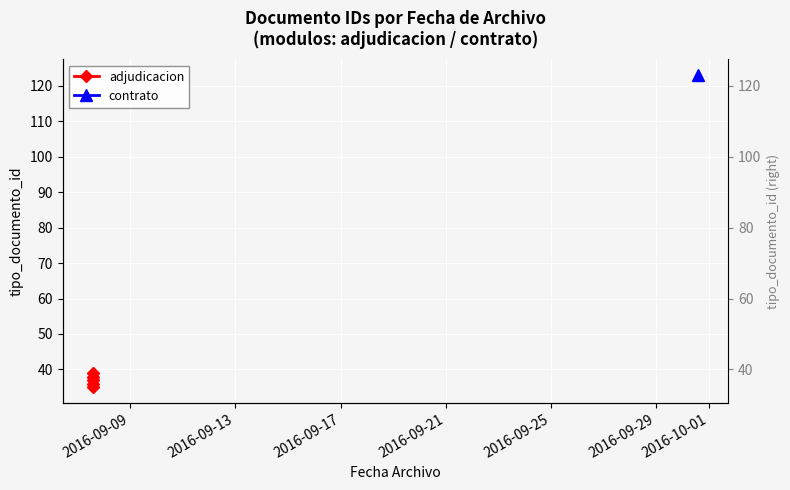

What is the value of the 3rd point from the left?

36